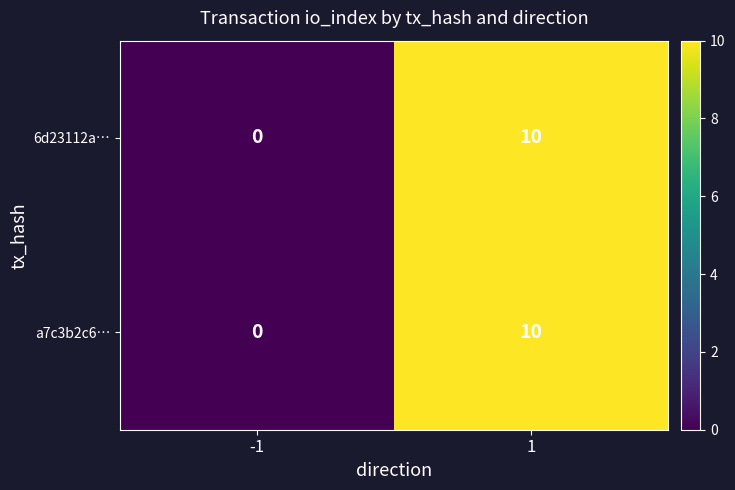

Is it true that a7c3b2c6… equals 10 at 1?

True